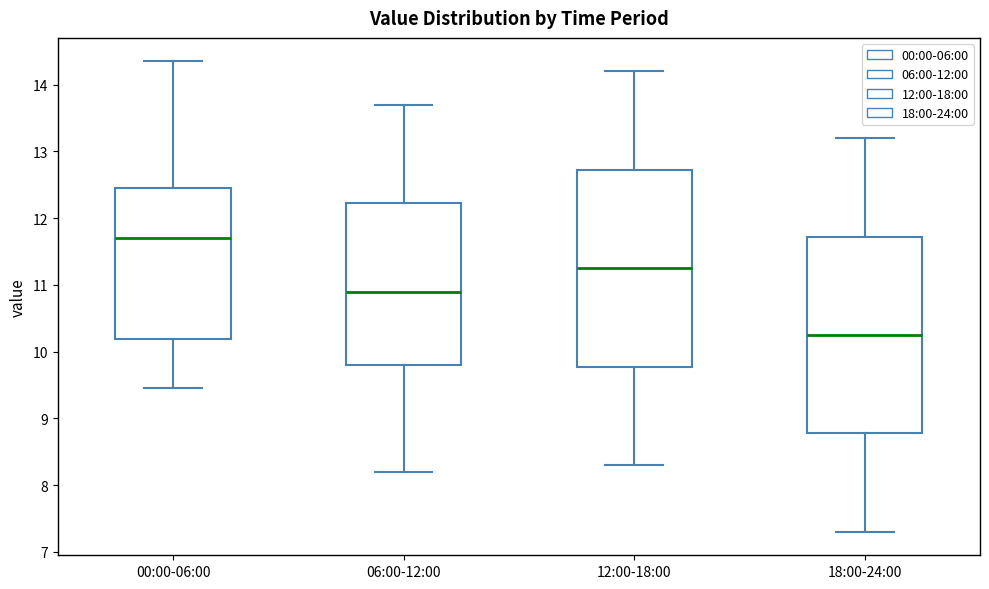

Which box has the highest median line?

00:00-06:00